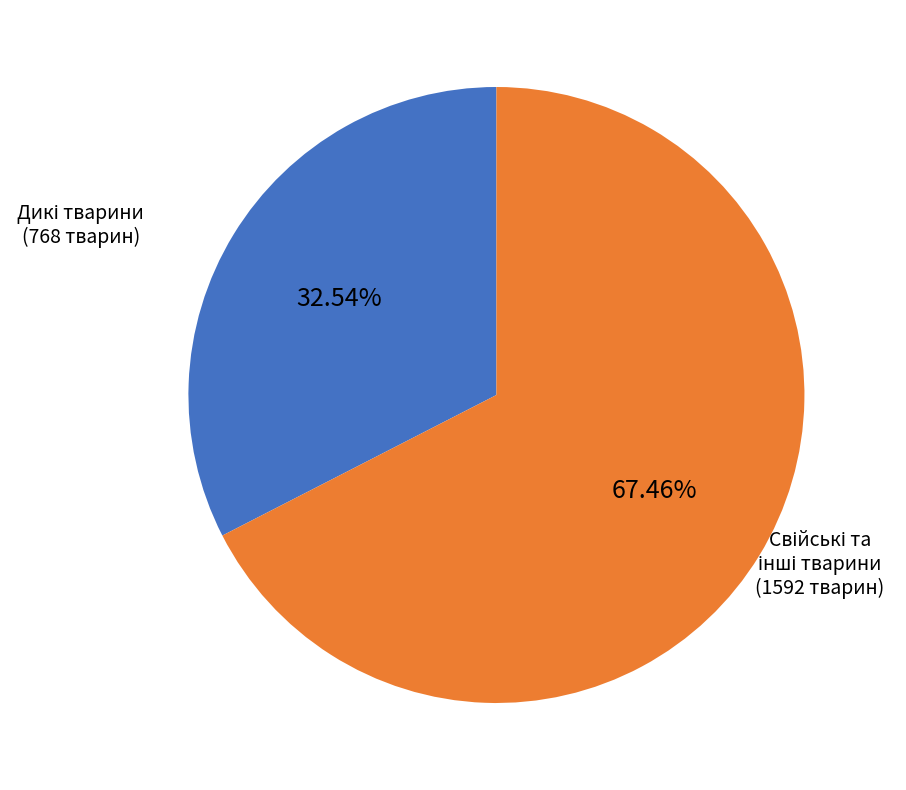

Does any single category account for the majority?

Yes